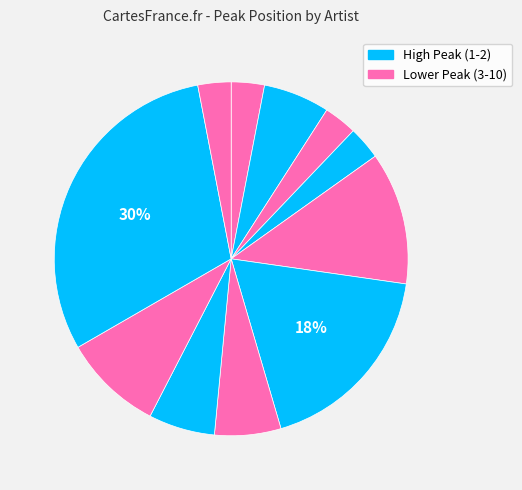

How many slices are in this pie chart?

11